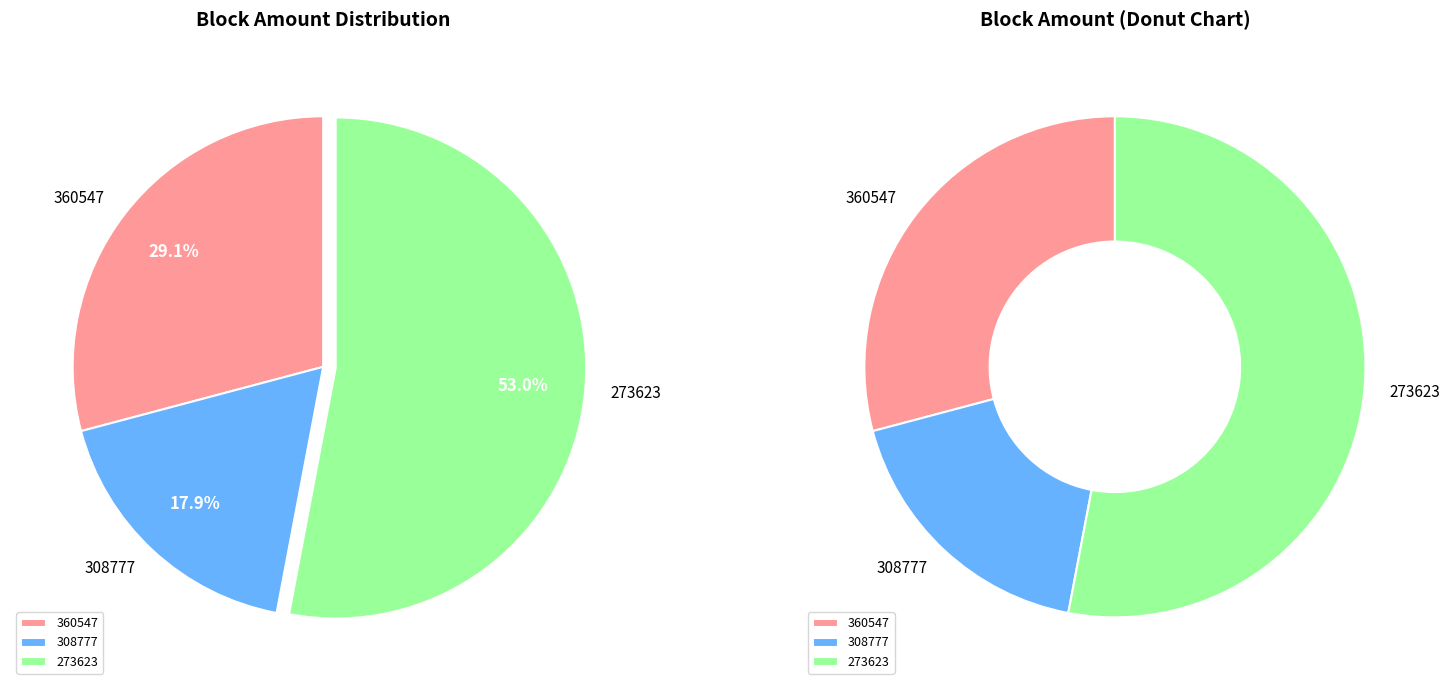

The 360547 slice represents 29% of the pie. True or false?

True